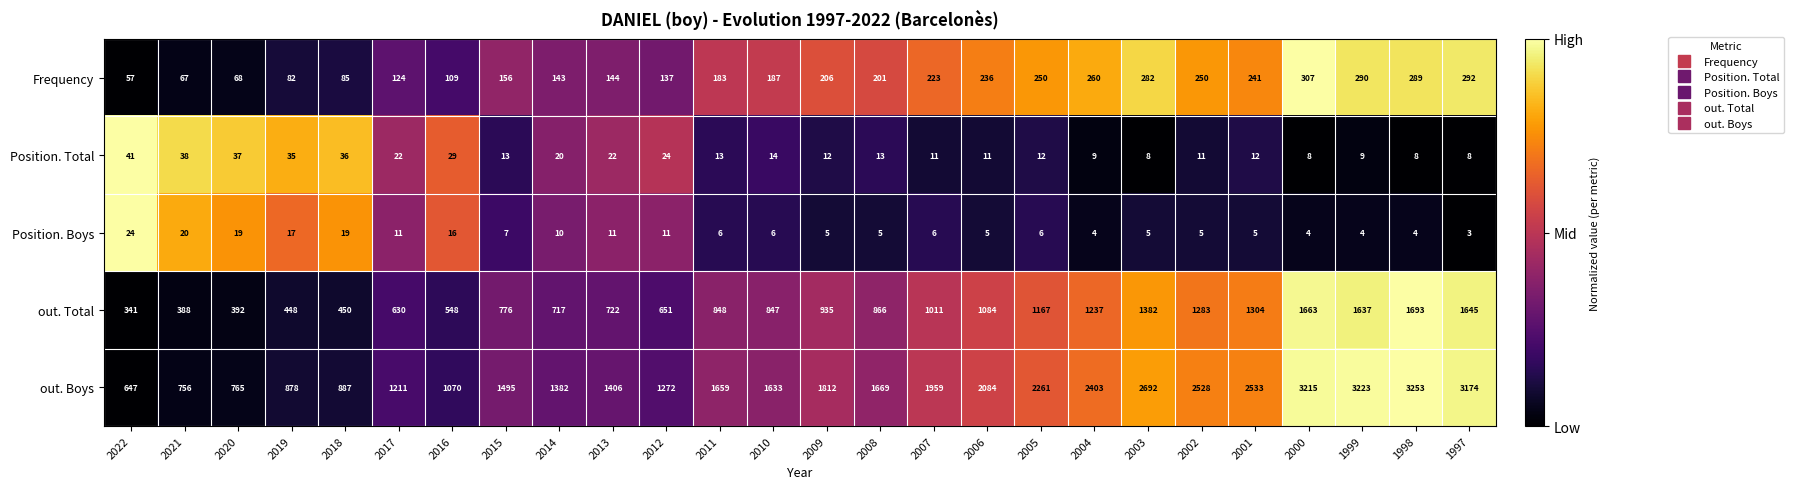

What is the spread (max minus min) of values at 2021?

736